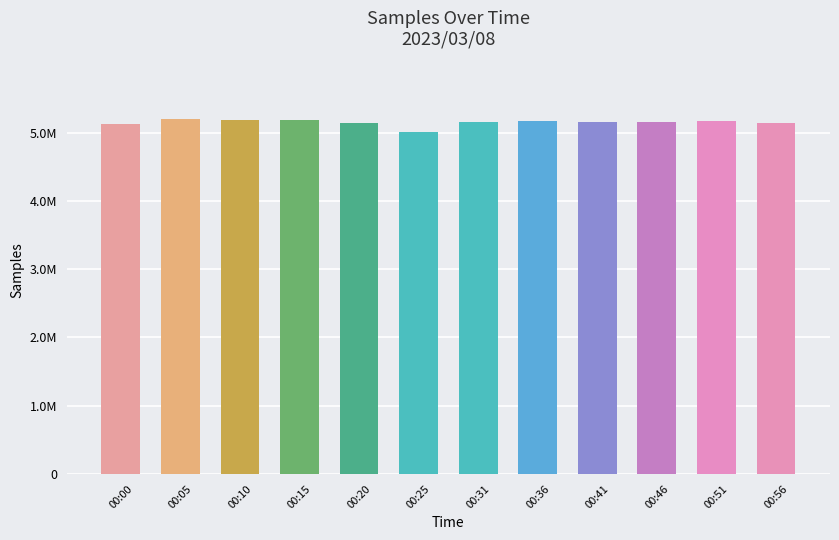

Does the chart contain any negative values?

No